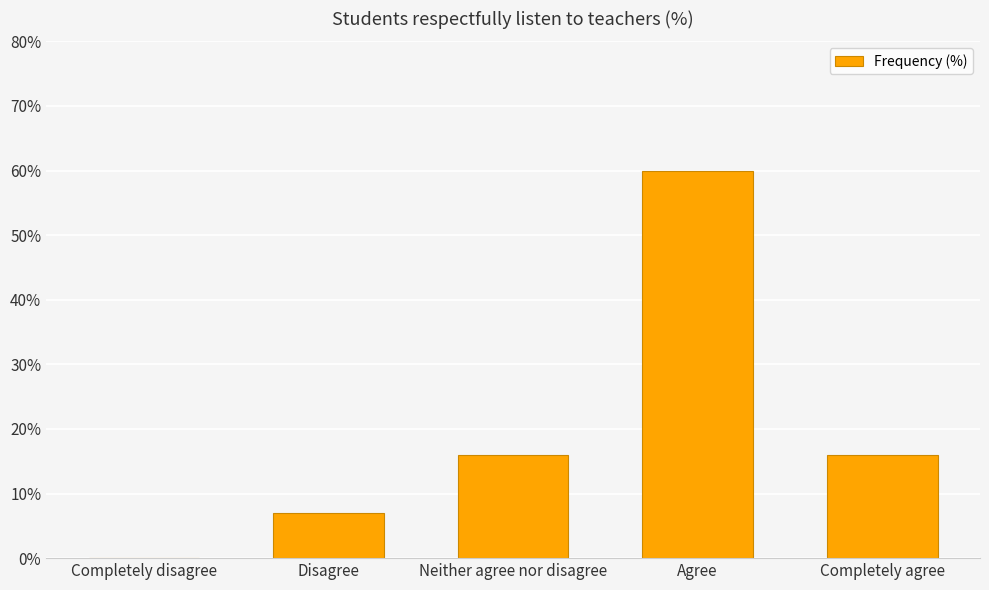

What is the ratio of the value at Disagree to the value at Completely agree?

0.4